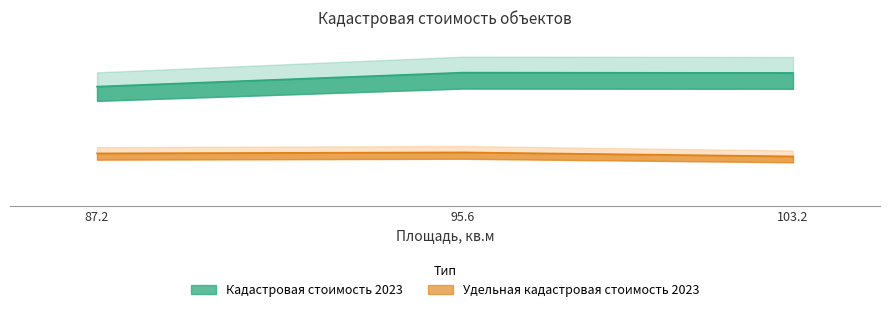

Read the Удельная кадастровая стоимость 2023 value at 87.2.

282882.0